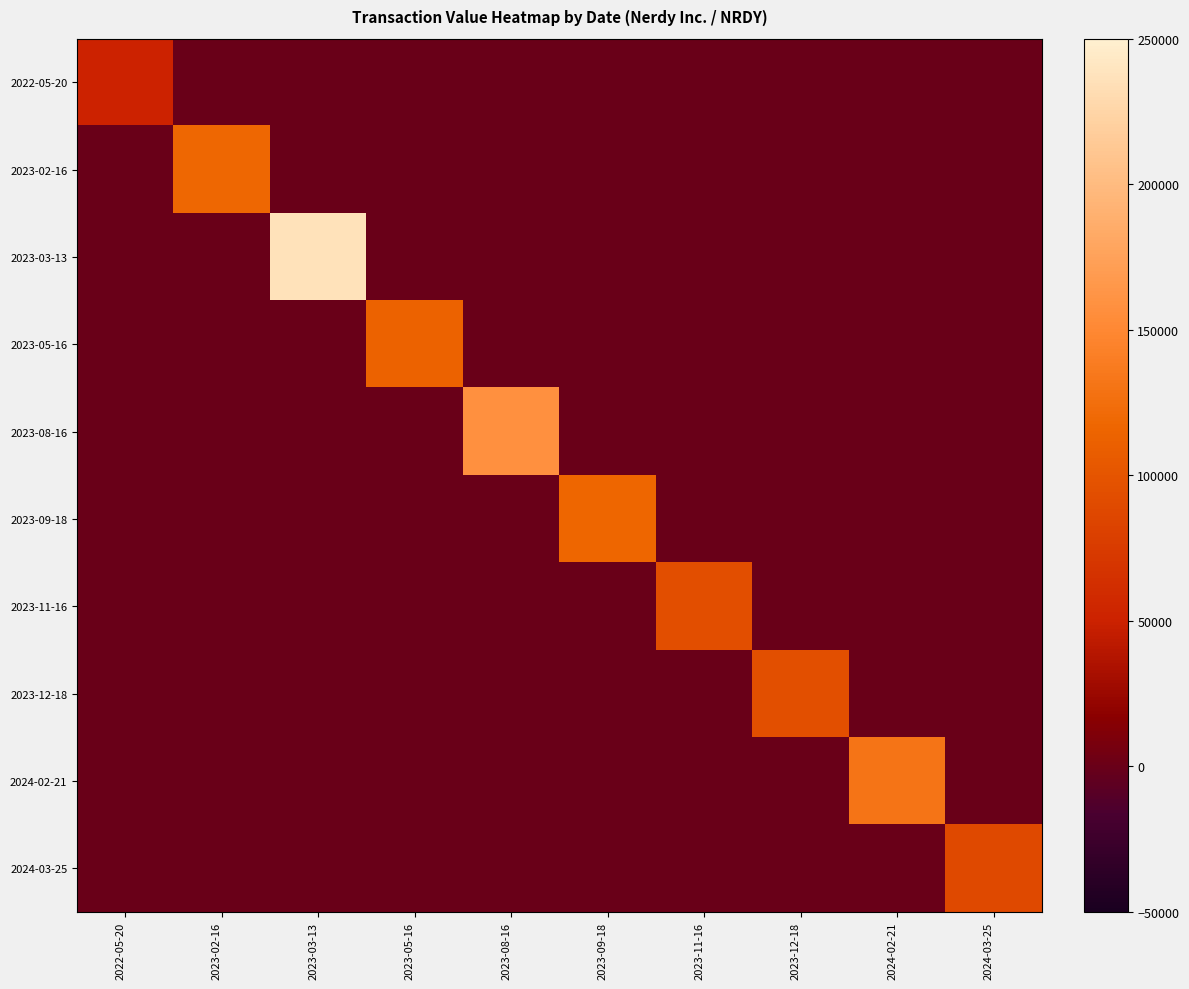

Reading right to left, extract all data points from this chart.

2022-05-20: 2024-03-25=-2.1	2024-02-21=-10.4	2023-12-18=-3.3	2023-11-16=-4.0	2023-09-18=-6.5	2023-08-16=-13.7	2023-05-16=-6.5	2023-03-13=-31.3	2023-02-16=-8.6	2022-05-20=50220.0
2023-02-16: 2024-03-25=2.5	2024-02-21=6.0	2023-12-18=3.5	2023-11-16=1.9	2023-09-18=9.6	2023-08-16=3.6	2023-05-16=8.0	2023-03-13=-15.0	2023-02-16=118600.0	2022-05-20=-8.6
2023-03-13: 2024-03-25=-19.7	2024-02-21=-11.2	2023-12-18=-18.7	2023-11-16=-20.6	2023-09-18=-12.3	2023-08-16=-2.4	2023-05-16=-14.1	2023-03-13=236250.0	2023-02-16=-15.0	2022-05-20=-31.3
2023-05-16: 2024-03-25=5.3	2024-02-21=6.8	2023-12-18=6.4	2023-11-16=4.4	2023-09-18=11.5	2023-08-16=5.1	2023-05-16=113368.0	2023-03-13=-14.1	2023-02-16=8.0	2022-05-20=-6.5
2023-08-16: 2024-03-25=-0.8	2024-02-21=7.8	2023-12-18=0.3	2023-11-16=-2.2	2023-09-18=7.3	2023-08-16=157946.0	2023-05-16=5.1	2023-03-13=-2.4	2023-02-16=3.6	2022-05-20=-13.7
2023-09-18: 2024-03-25=5.8	2024-02-21=8.6	2023-12-18=6.8	2023-11-16=4.6	2023-09-18=116785.0	2023-08-16=7.3	2023-05-16=11.5	2023-03-13=-12.3	2023-02-16=9.6	2022-05-20=-6.5
2023-11-16: 2024-03-25=6.8	2024-02-21=0.4	2023-12-18=7.4	2023-11-16=93751.0	2023-09-18=4.6	2023-08-16=-2.2	2023-05-16=4.4	2023-03-13=-20.6	2023-02-16=1.9	2022-05-20=-4.0
2023-12-18: 2024-03-25=8.2	2024-02-21=2.3	2023-12-18=94849.0	2023-11-16=7.4	2023-09-18=6.8	2023-08-16=0.3	2023-05-16=6.4	2023-03-13=-18.7	2023-02-16=3.5	2022-05-20=-3.3
2024-02-21: 2024-03-25=1.2	2024-02-21=131134.0	2023-12-18=2.3	2023-11-16=0.4	2023-09-18=8.6	2023-08-16=7.8	2023-05-16=6.8	2023-03-13=-11.2	2023-02-16=6.0	2022-05-20=-10.4
2024-03-25: 2024-03-25=89337.0	2024-02-21=1.2	2023-12-18=8.2	2023-11-16=6.8	2023-09-18=5.8	2023-08-16=-0.8	2023-05-16=5.3	2023-03-13=-19.7	2023-02-16=2.5	2022-05-20=-2.1